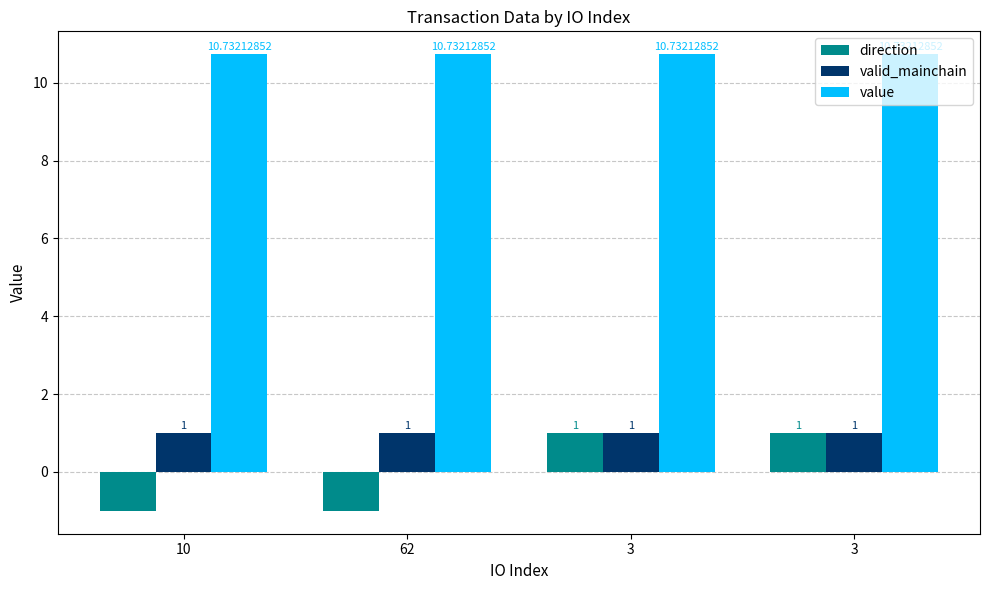

Reading left to right, extract all data points from this chart.

direction: 10=-1.0	62=-1.0	3=1.0	3=1.0
valid_mainchain: 10=1.0	62=1.0	3=1.0	3=1.0
value: 10=10.7	62=10.7	3=10.7	3=10.7